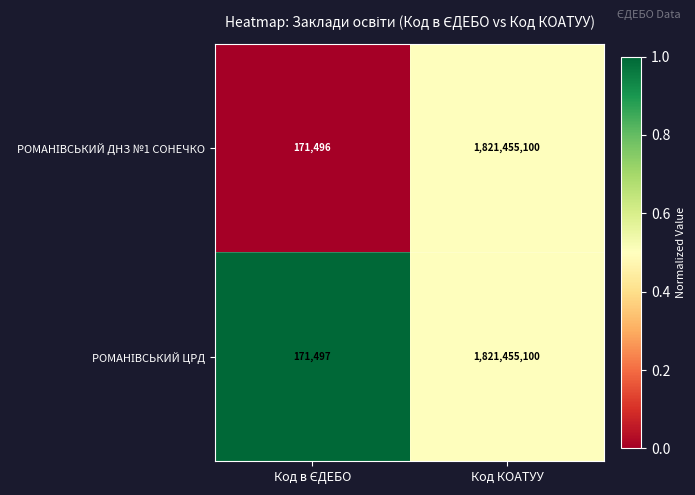

At which category is the sum across all series the highest?

Код КОАТУУ